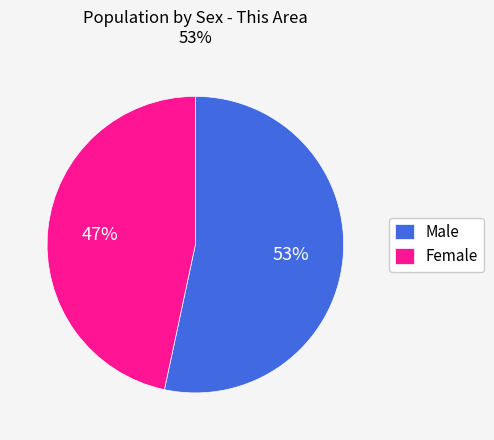

The Female slice represents 37% of the pie. True or false?

False